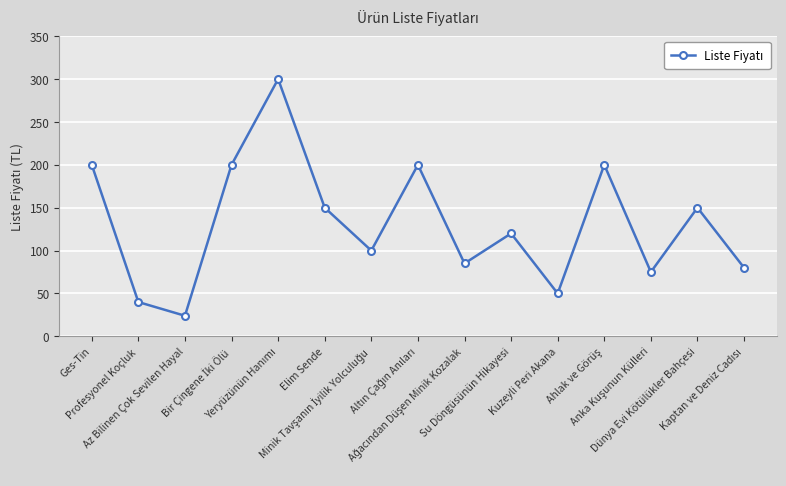

Is this an area chart (filled region under the line)?

No